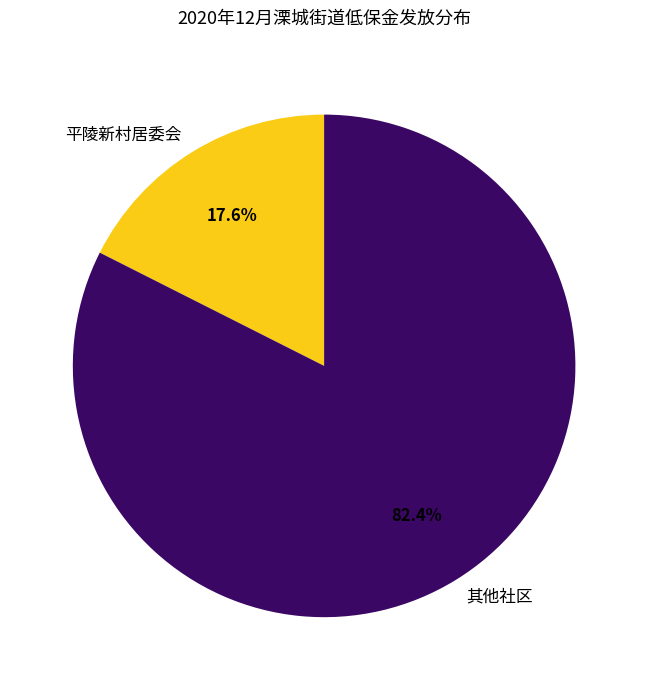

Approximately how many times larger is the value at 其他社区 compared to 平陵新村居委会?

4.7